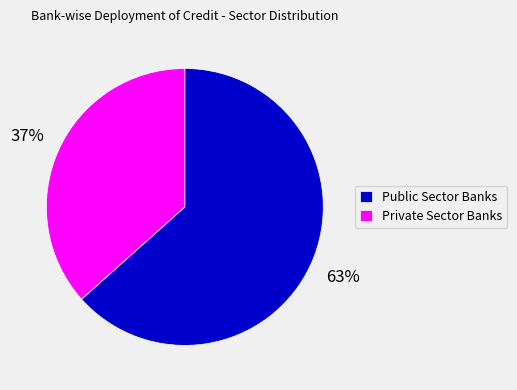

Is Public Sector Banks the majority of the pie?

Yes